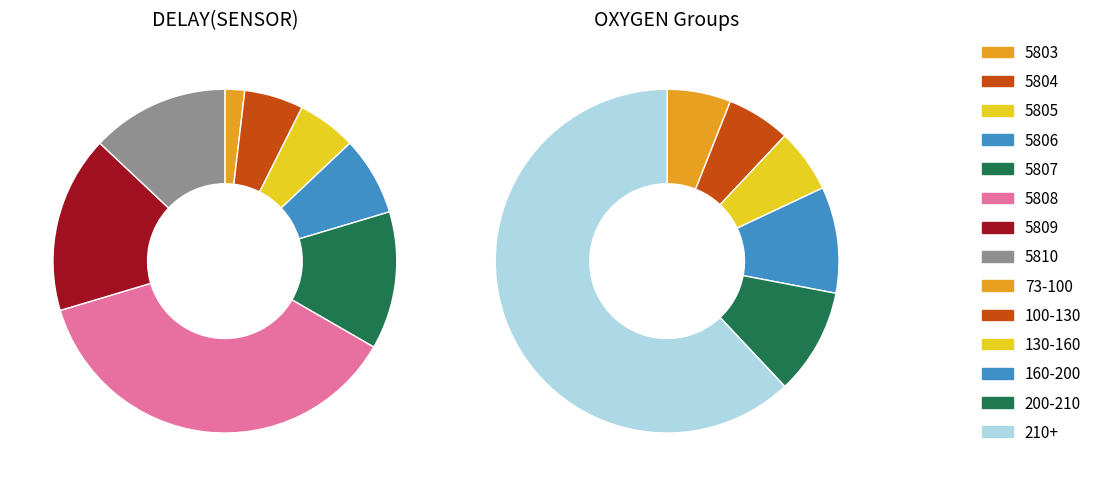

The 5810_1 slice represents 11% of the pie. True or false?

True